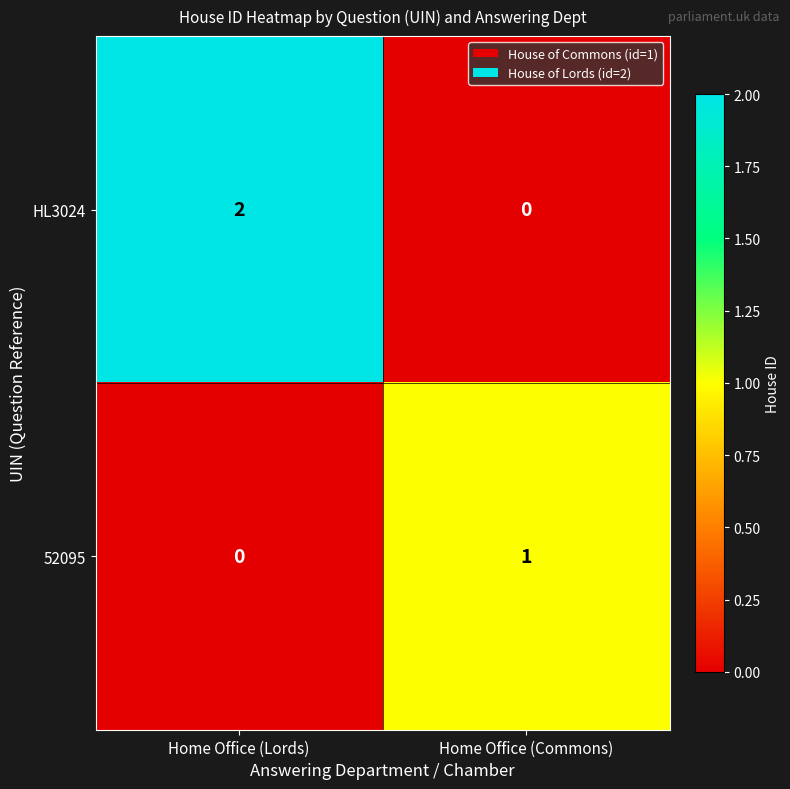

Rank the series at Home Office (Lords) from lowest to highest value.

52095, HL3024